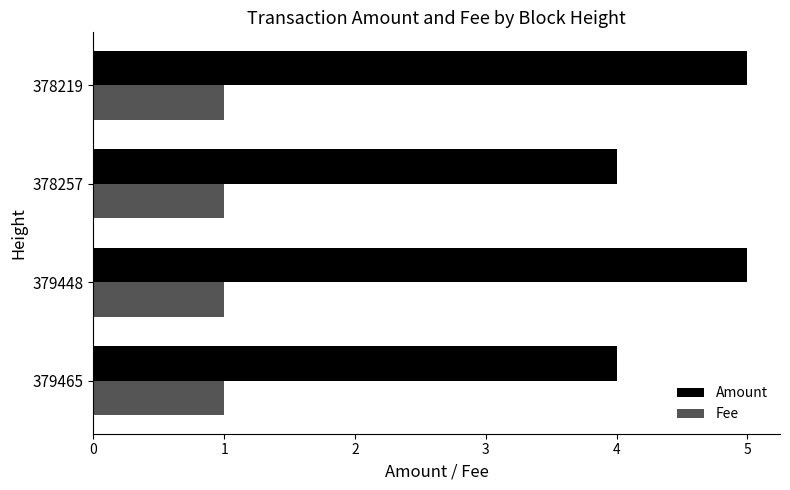

What is the total value across all series at 379465?

5